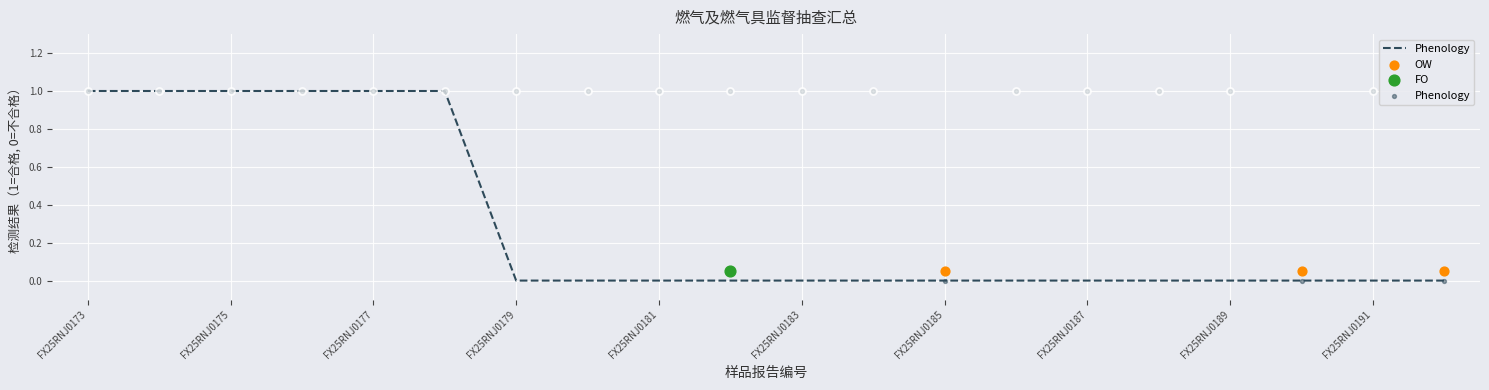

Between FX25RNJ0176 and FX25RNJ0188, which is larger?

FX25RNJ0176